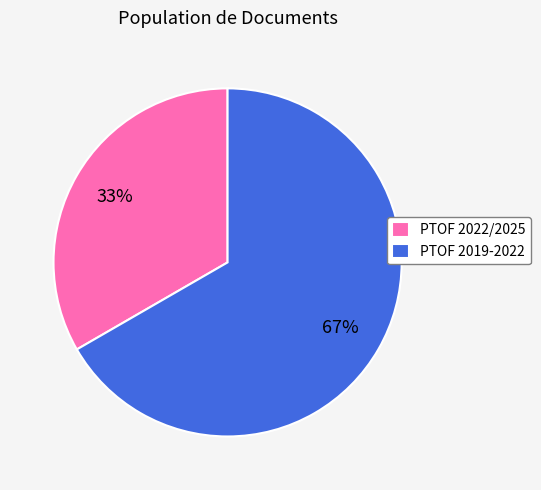

What is the smallest slice in the pie chart?

PTOF 2022/2025